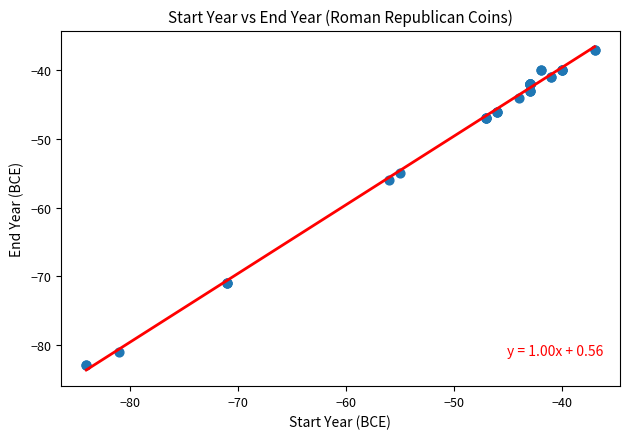

What Y value in the scatter plot is closest to -60?

-56